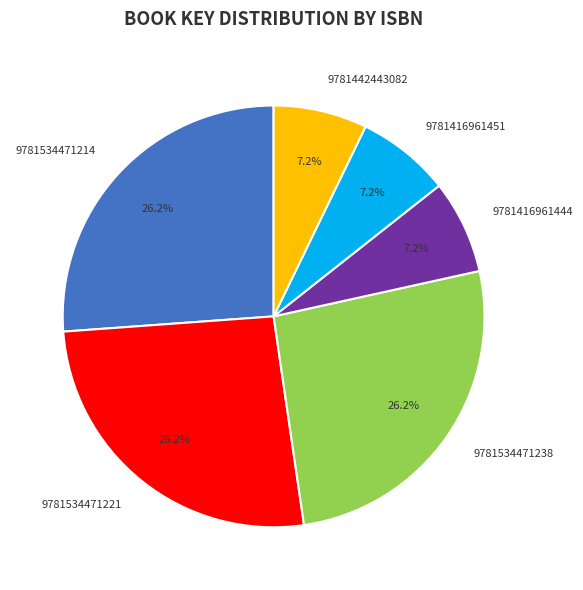

To the nearest percent, what is the difference between the 9781416961444 and 9781534471238 slice percentages?

19%